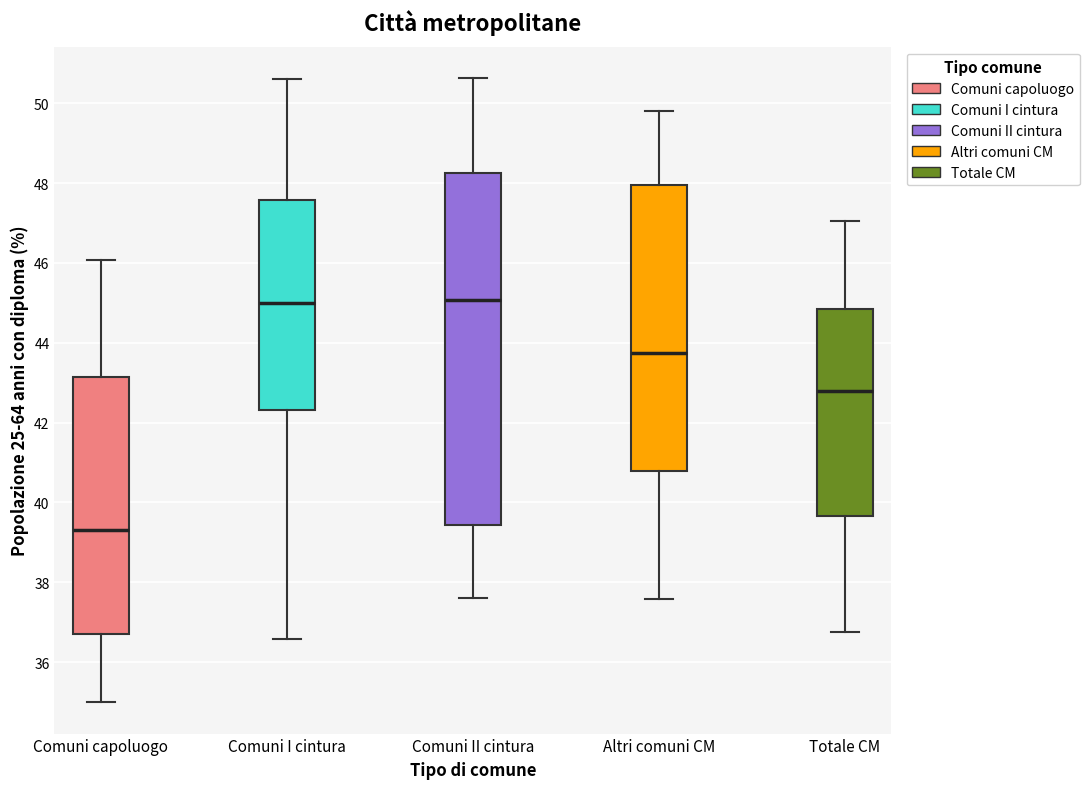

Reading left to right, read every box against the y-axis: the position of its median line, the range the box covers, and the ends of its whiskers. The values are not printed on the chart, so give them approximately, as read against the axis.

Comuni capoluogo: median 39.4, box 36.8 to 43.2, whiskers 35.0 to 46.0
Comuni I cintura: median 45.0, box 42.4 to 47.6, whiskers 36.6 to 50.6
Comuni II cintura: median 45.0, box 39.4 to 48.2, whiskers 37.6 to 50.6
Altri comuni CM: median 43.8, box 40.8 to 48.0, whiskers 37.6 to 49.8
Totale CM: median 42.8, box 39.6 to 44.8, whiskers 36.8 to 47.0